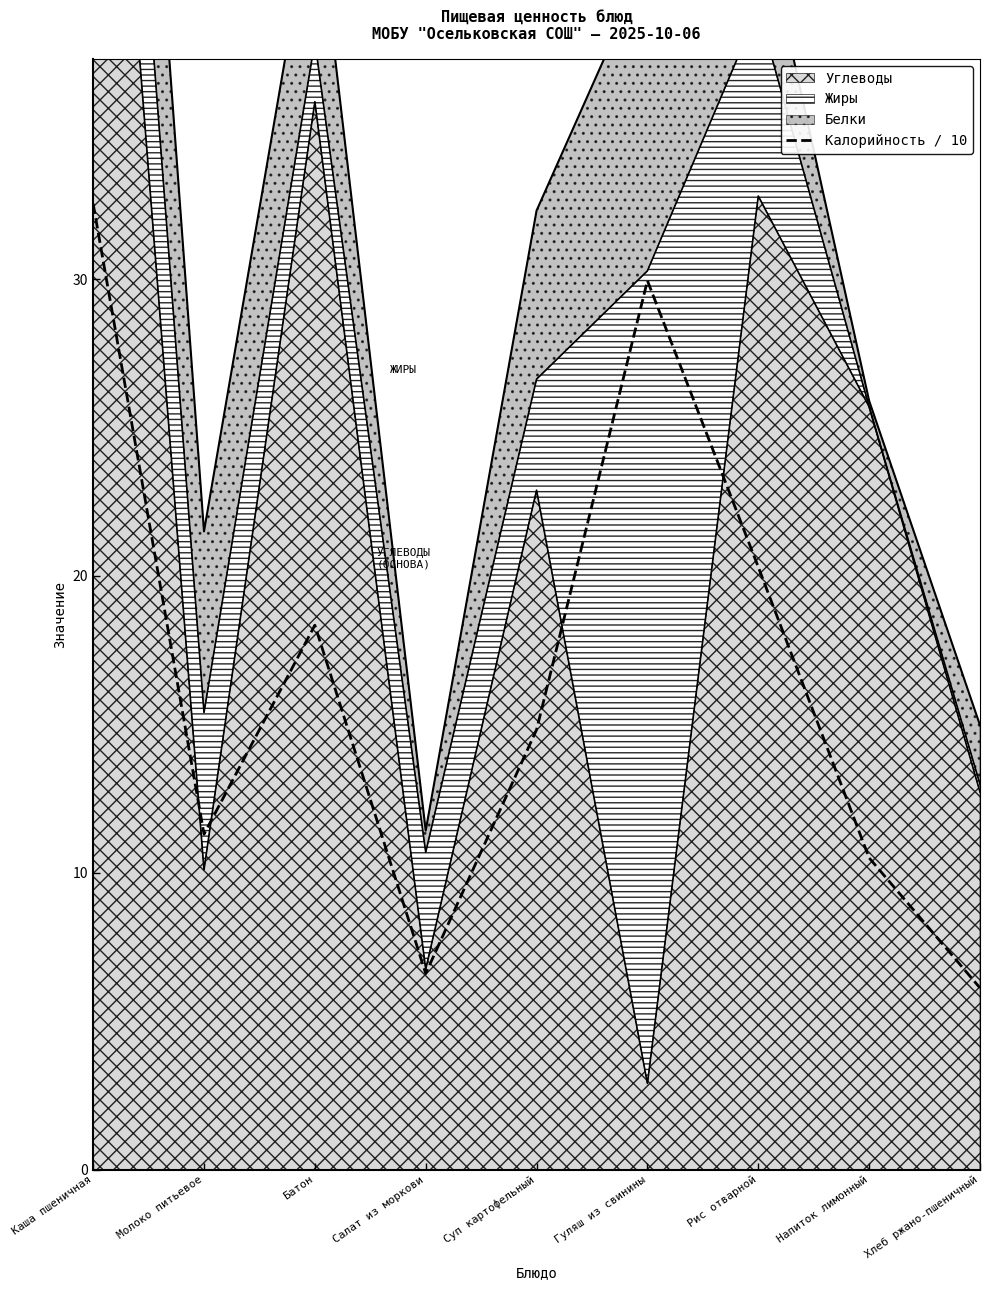

What is the difference between the values at Суп картофельный and Салат из моркови?

8.2